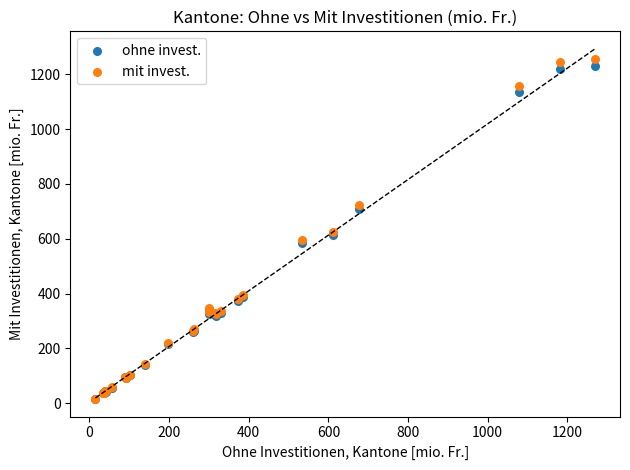

What are all the series names shown in the legend?

ohne invest., mit invest.